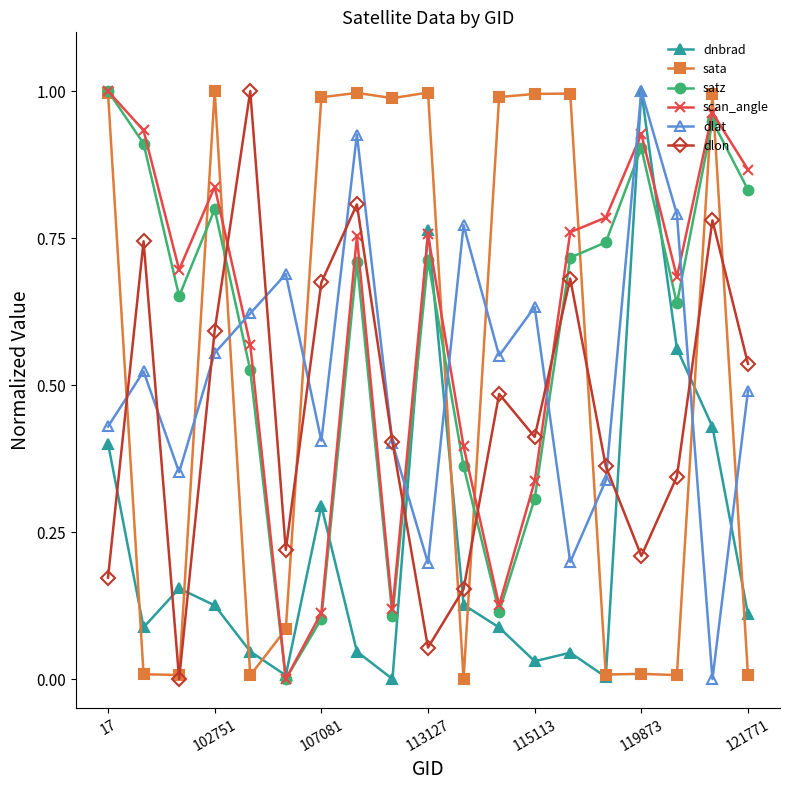

True or false: satz and dlon cross at least once.

True